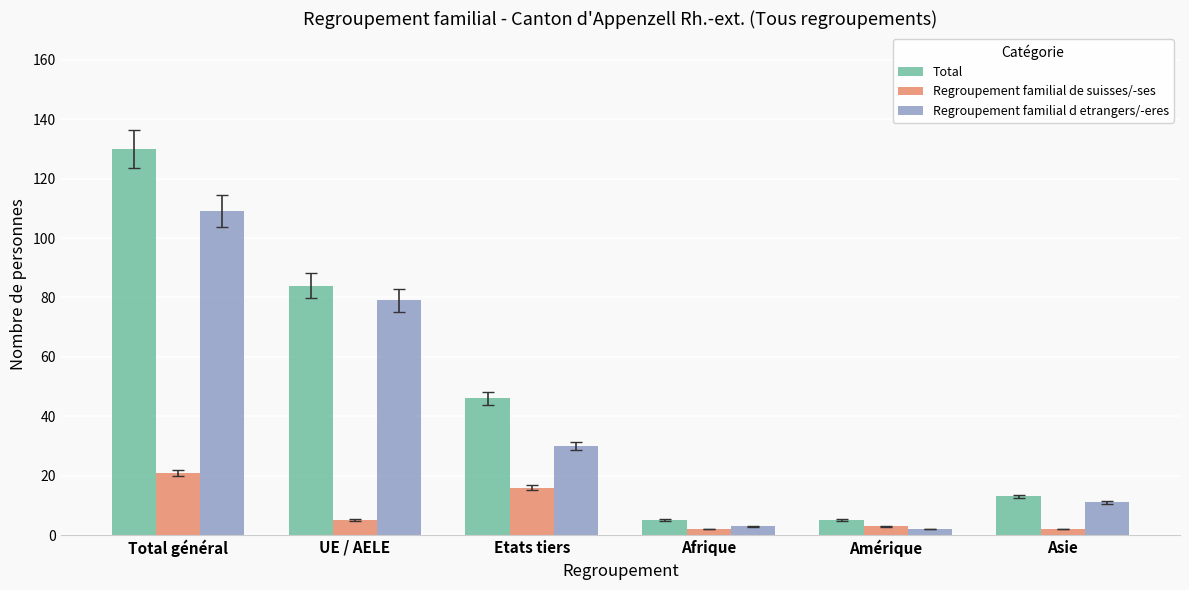

What is the approximate value of Regroupement familial de suisses/-ses at Total général?

21